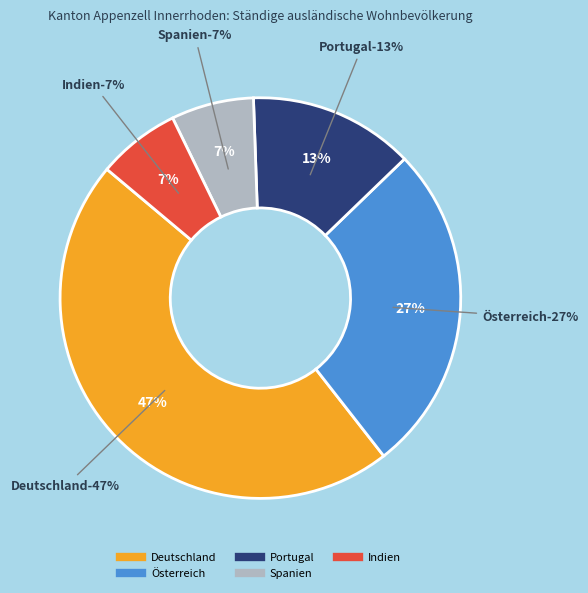

What percentage is the Indien slice, to the nearest percent?

7%